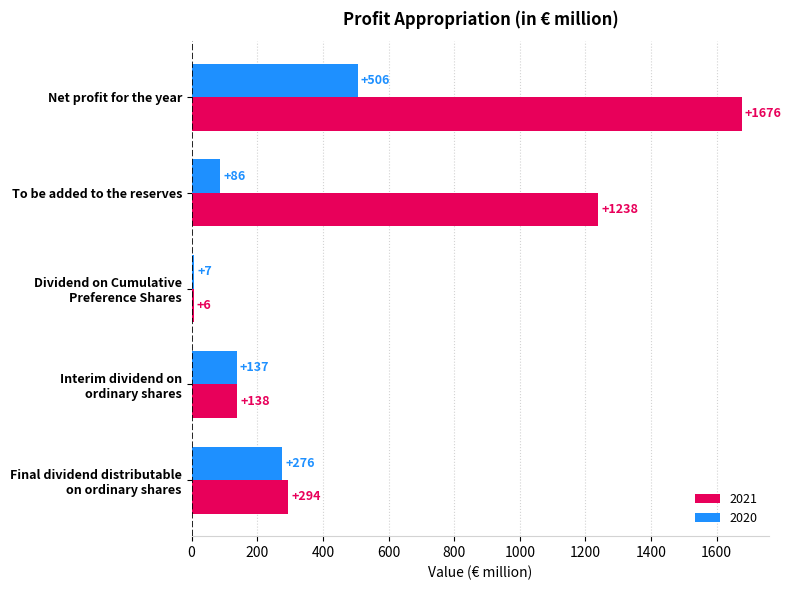

At which category is the sum across all series the highest?

Net profit for the year